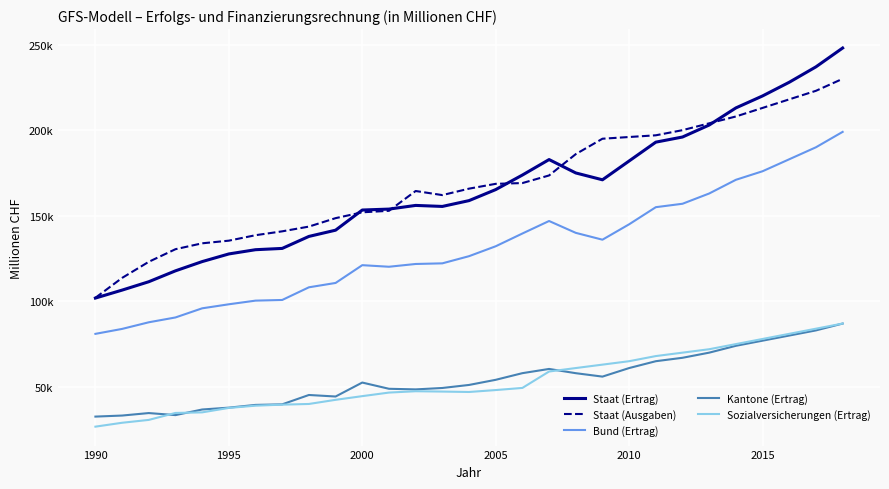

True or false: Staat (Ausgaben) and Kantone (Ertrag) intersect in this chart.

False